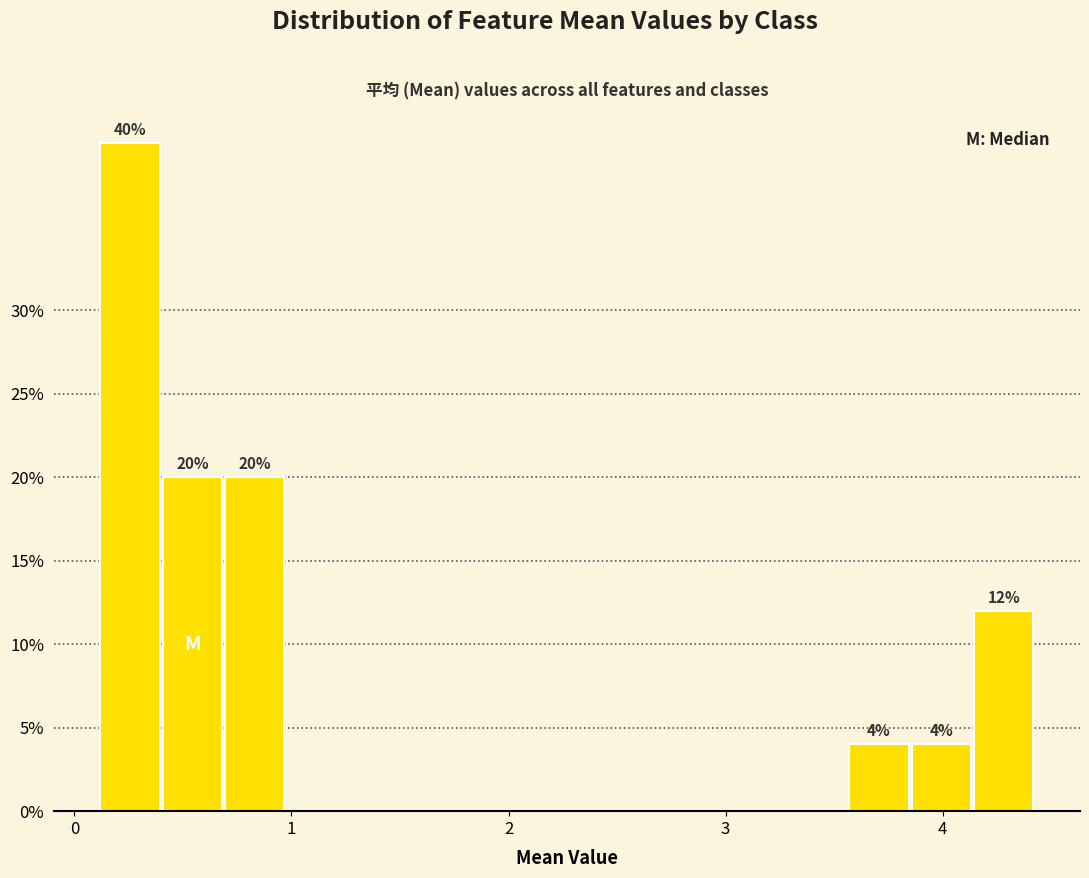

Read against the x-axis, roughly where is the centre of the tallest bar?

0.3